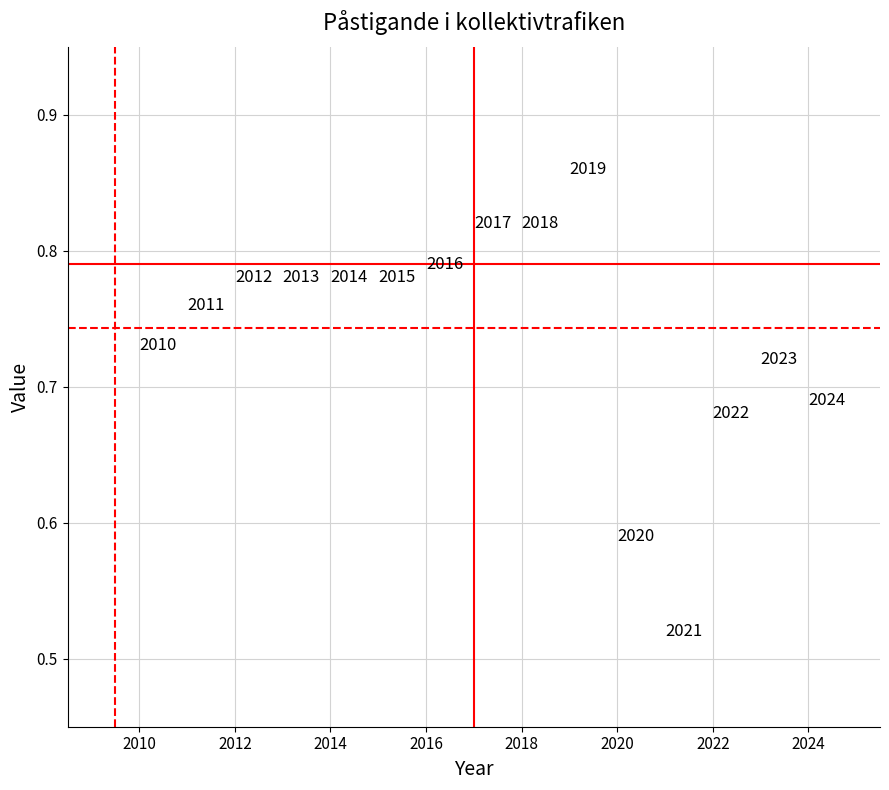

What is the range of X values (max minus min)?

14.0